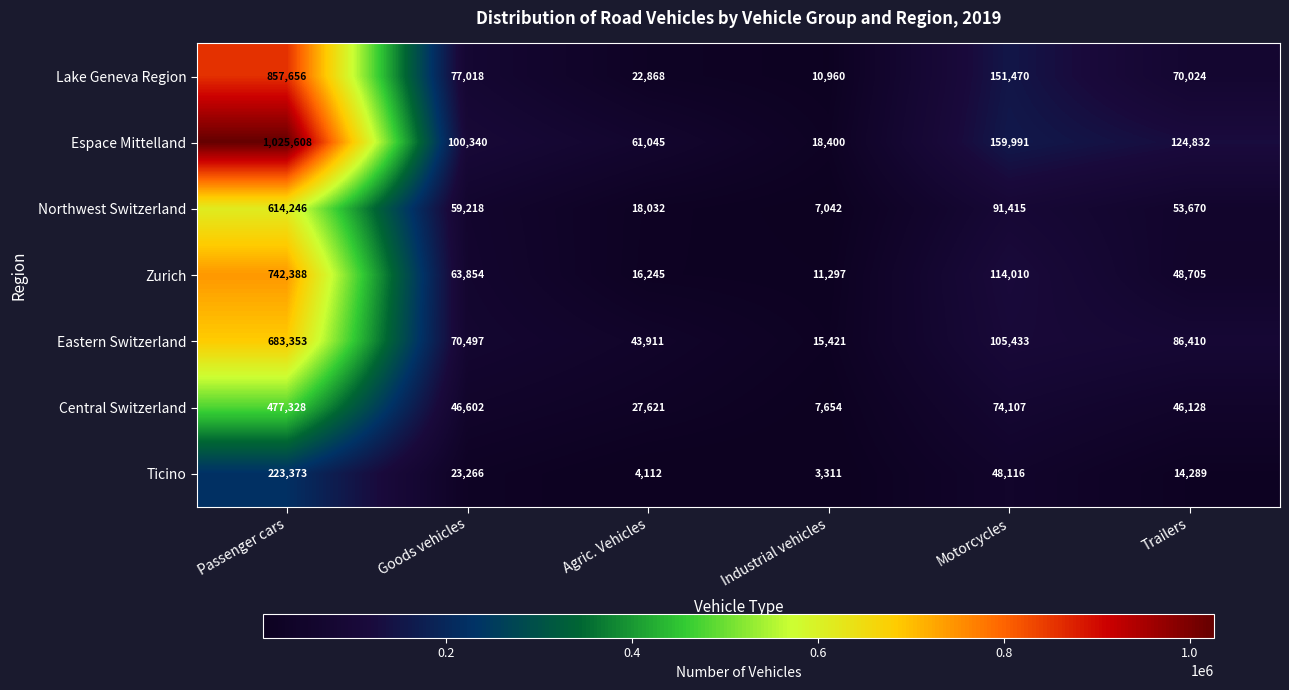

At how many categories does at least one series exceed 445959?

1